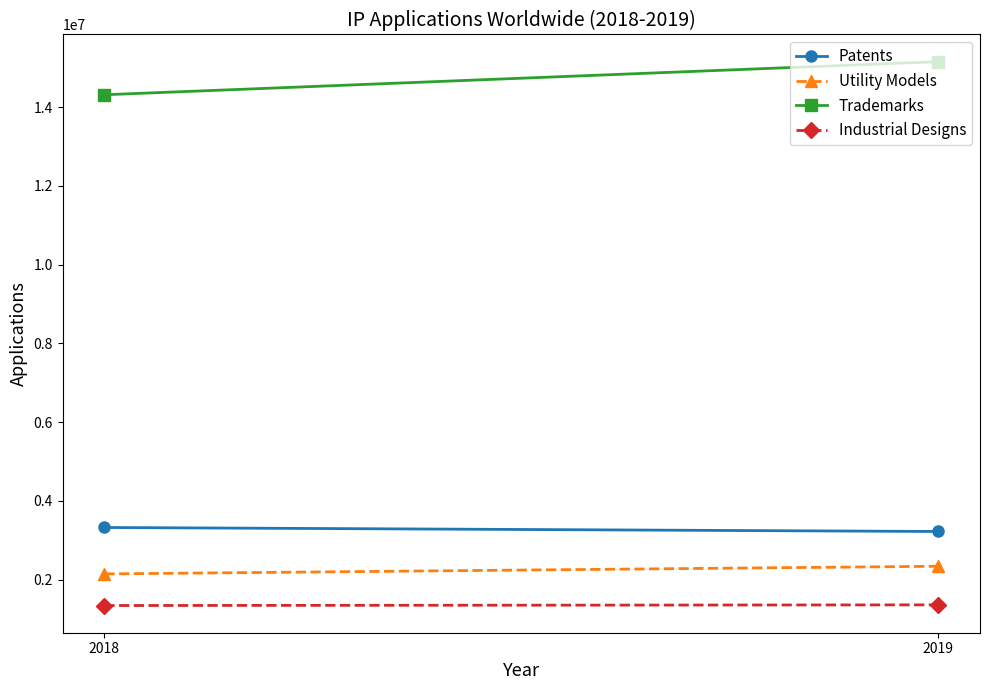

What is the total value across all series at 2019?

22079980